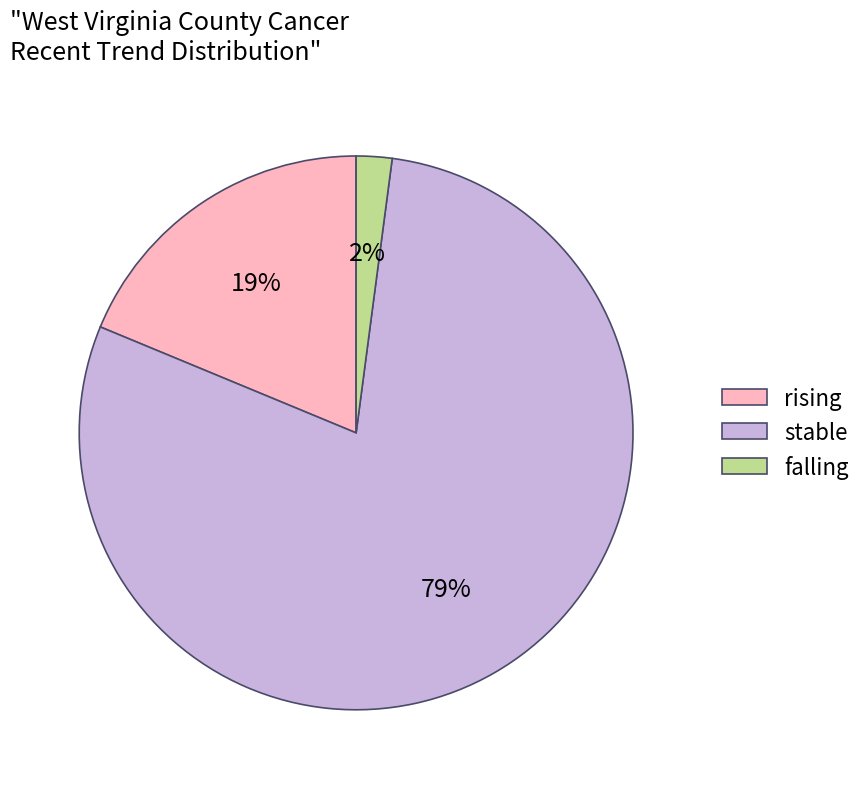

Combined, do rising and stable account for over 50%?

Yes